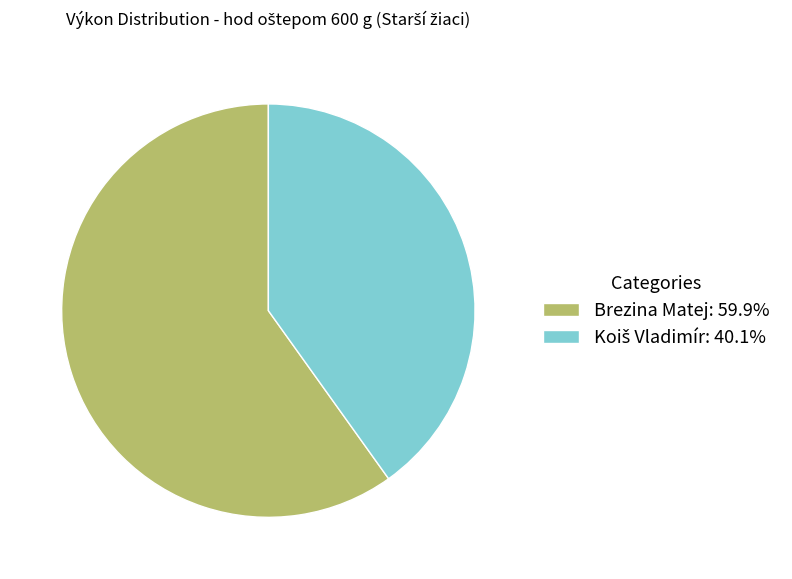

Is there a majority slice in this chart?

Yes